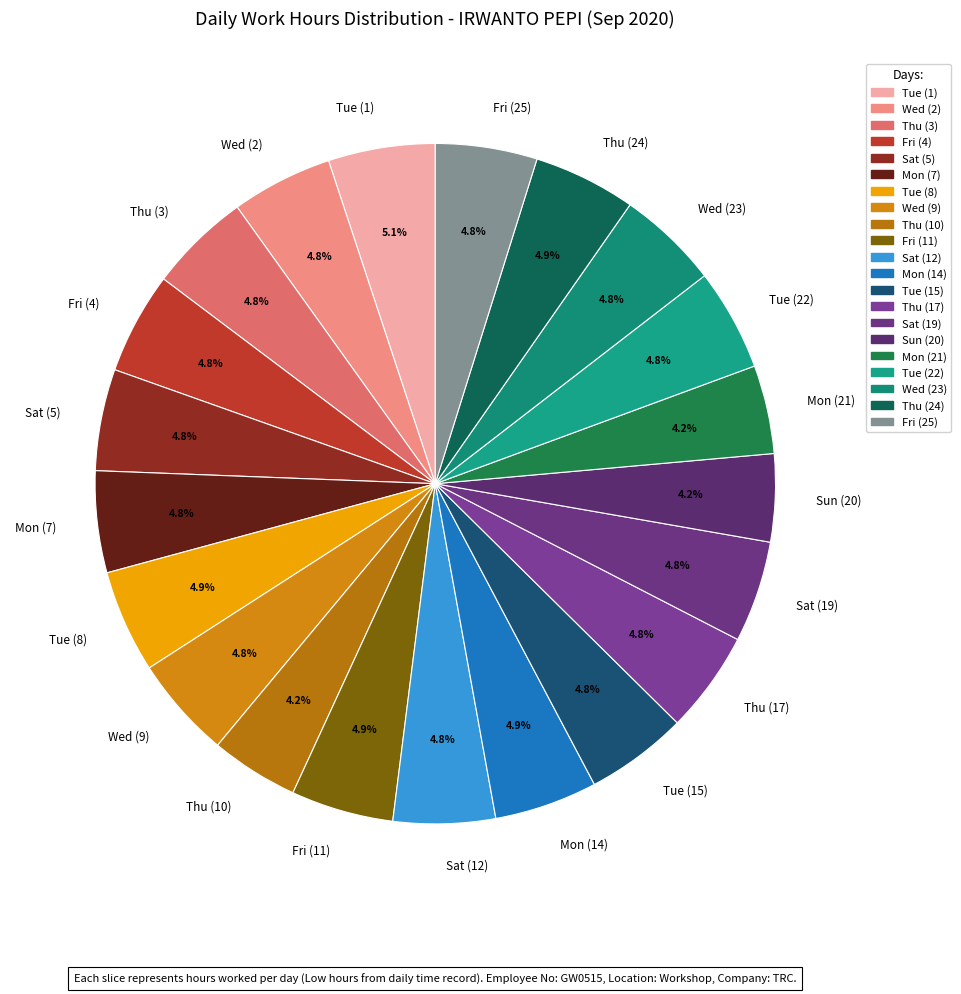

To the nearest percent, what portion does Tue (15) represent?

5%